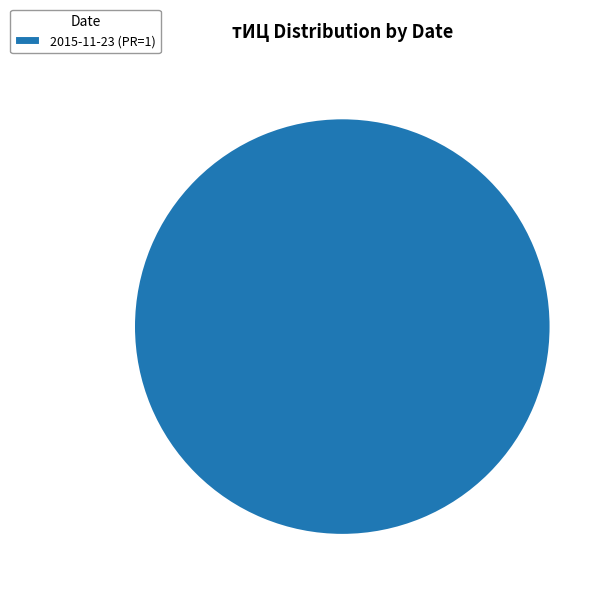

Rank the categories by value from highest to lowest.

2015-11-23 (PR=1)